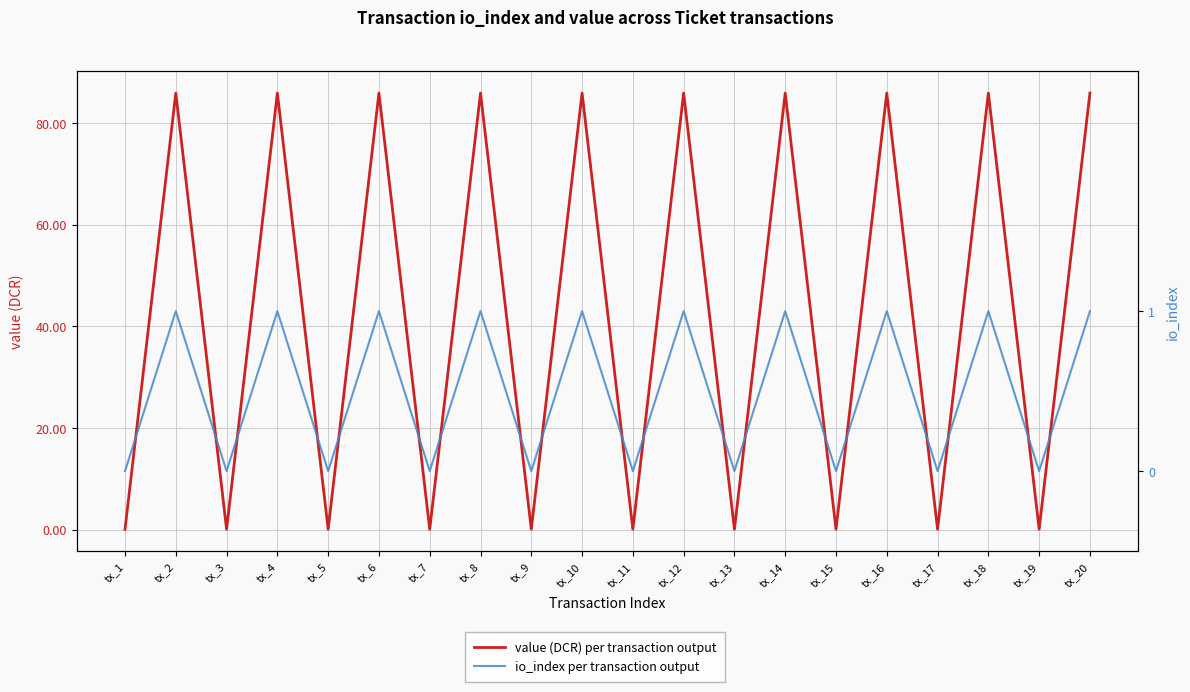

What is the average value of the io_index per transaction output series?

0.5